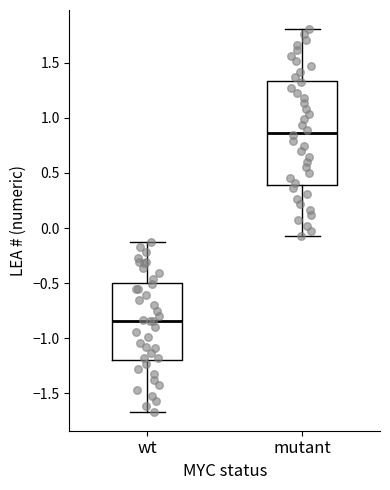

Reading left to right, transcribe this box plot: for each box, give where its median line is, the range the box spans, and where its two whiskers end, as read against the y-axis. The values are not printed on the chart, so give them approximately, as read against the axis.

wt: median -0.85, box -1.20 to -0.50, whiskers -1.65 to -0.10
mutant: median 0.85, box 0.40 to 1.35, whiskers -0.05 to 1.80